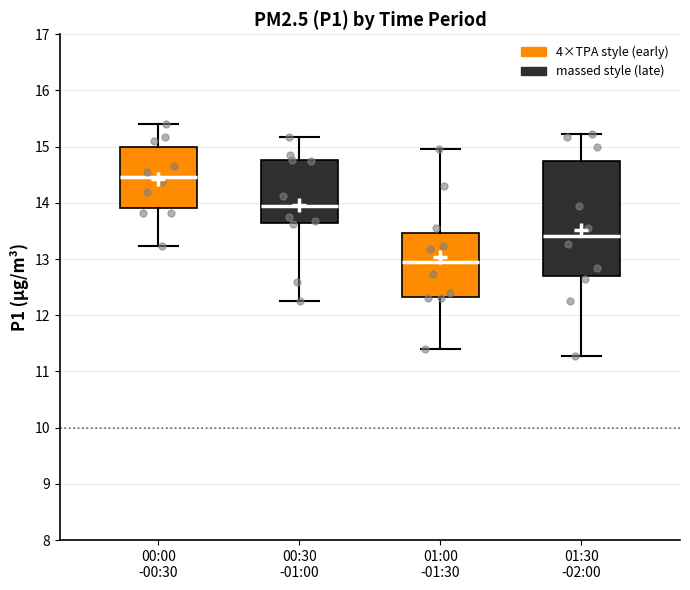

Where does the lower whisker of the box for 01:30 -02:00 end on the y-axis? The values are not printed on the chart, so give them approximately, as read against the axis.

11.3